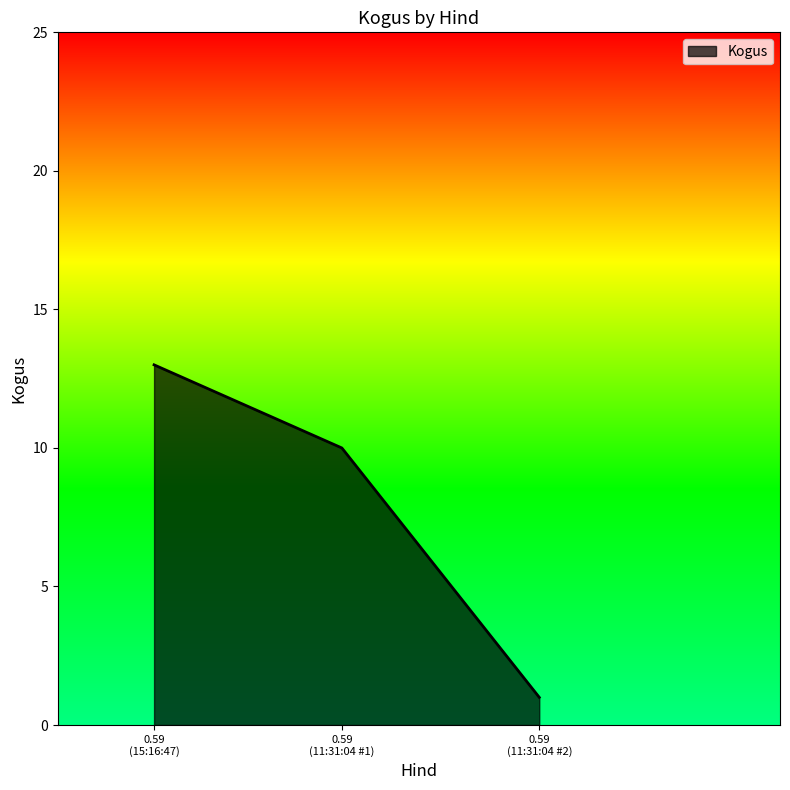

What is the average value?

8